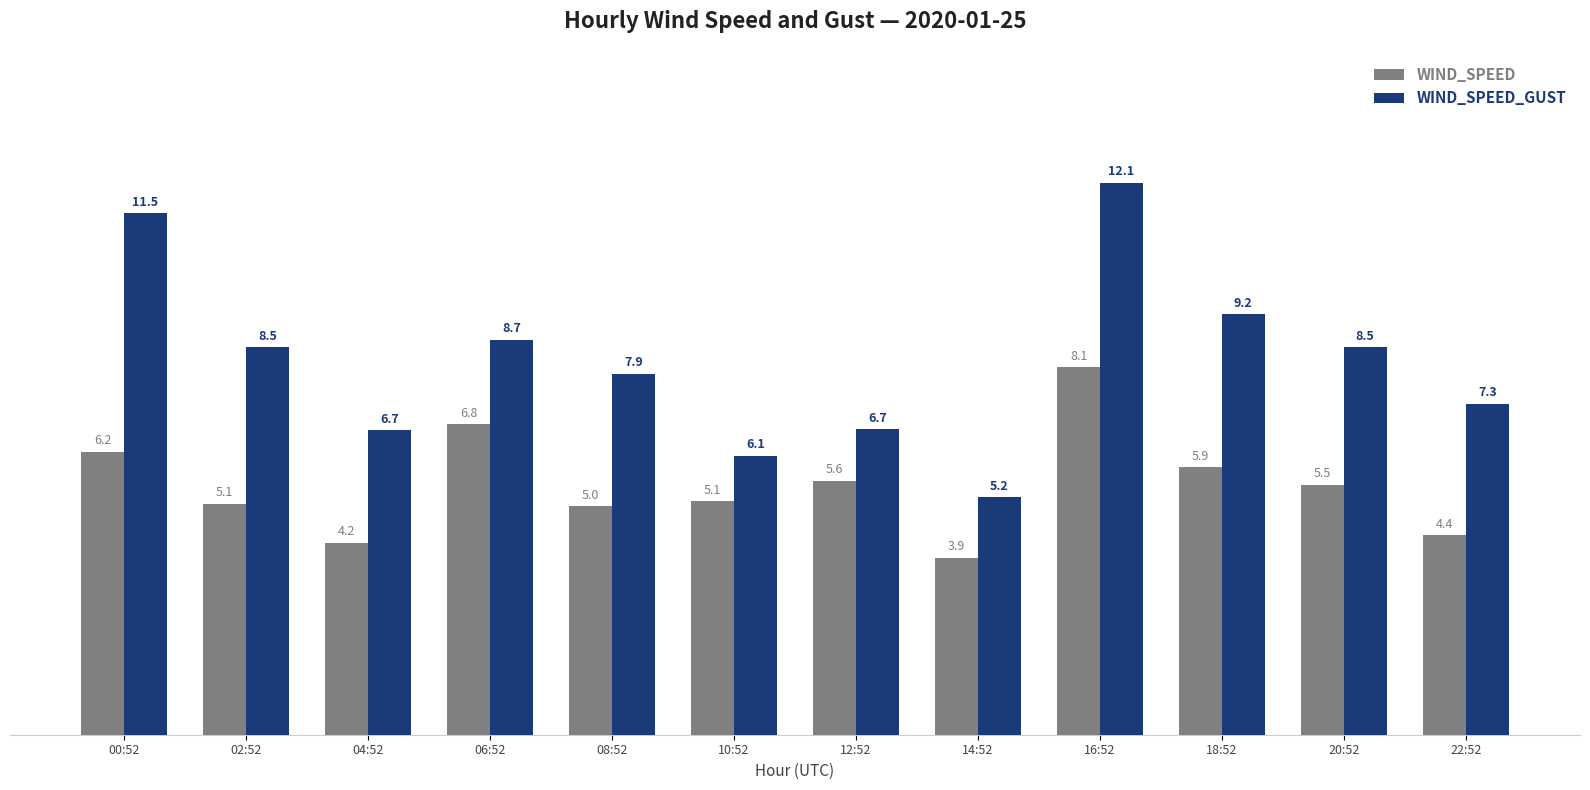

What is the minimum value shown in the chart?

3.9